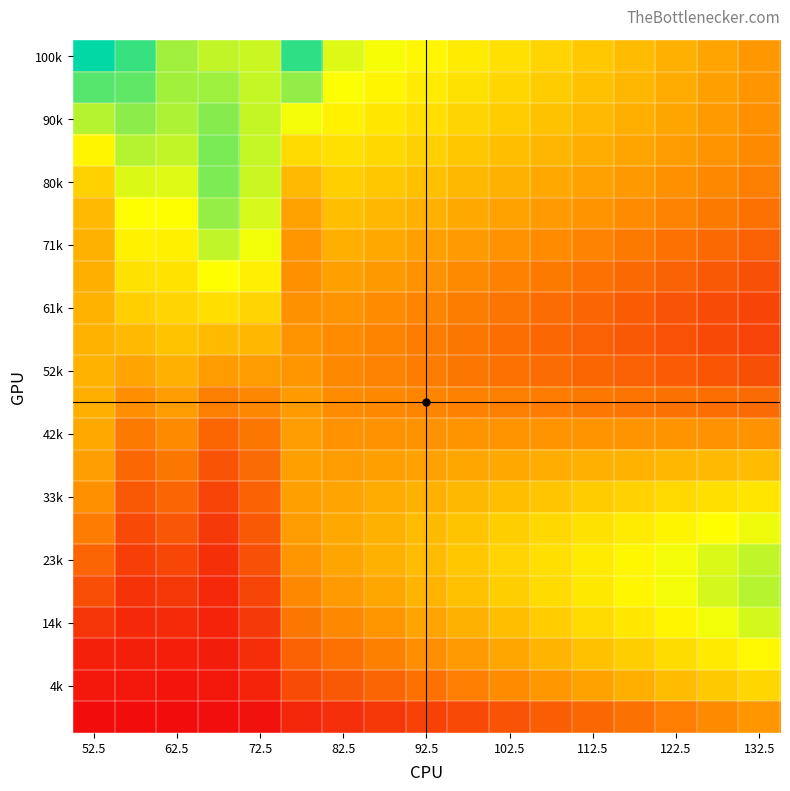

Count the number of data series in this chart.

22